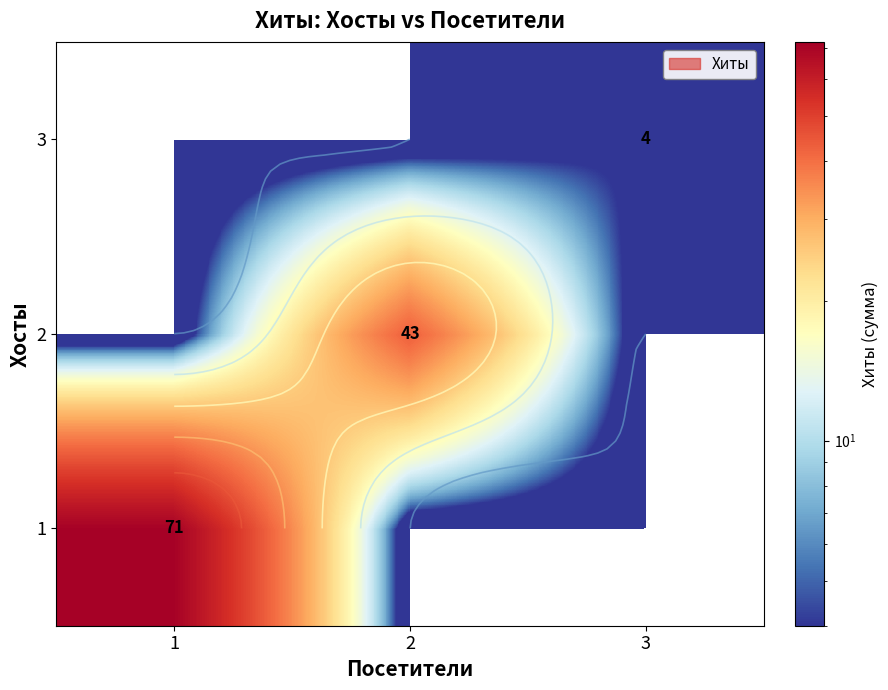

What is the maximum value shown in the chart?

71